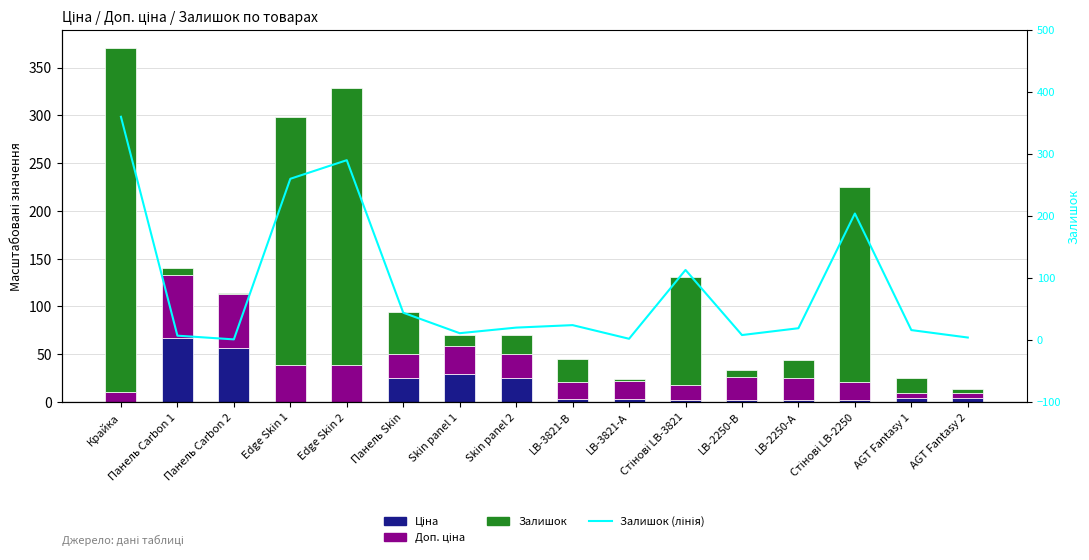

At which label does Залишок (лінія) reach its minimum?

Панель Carbon 2